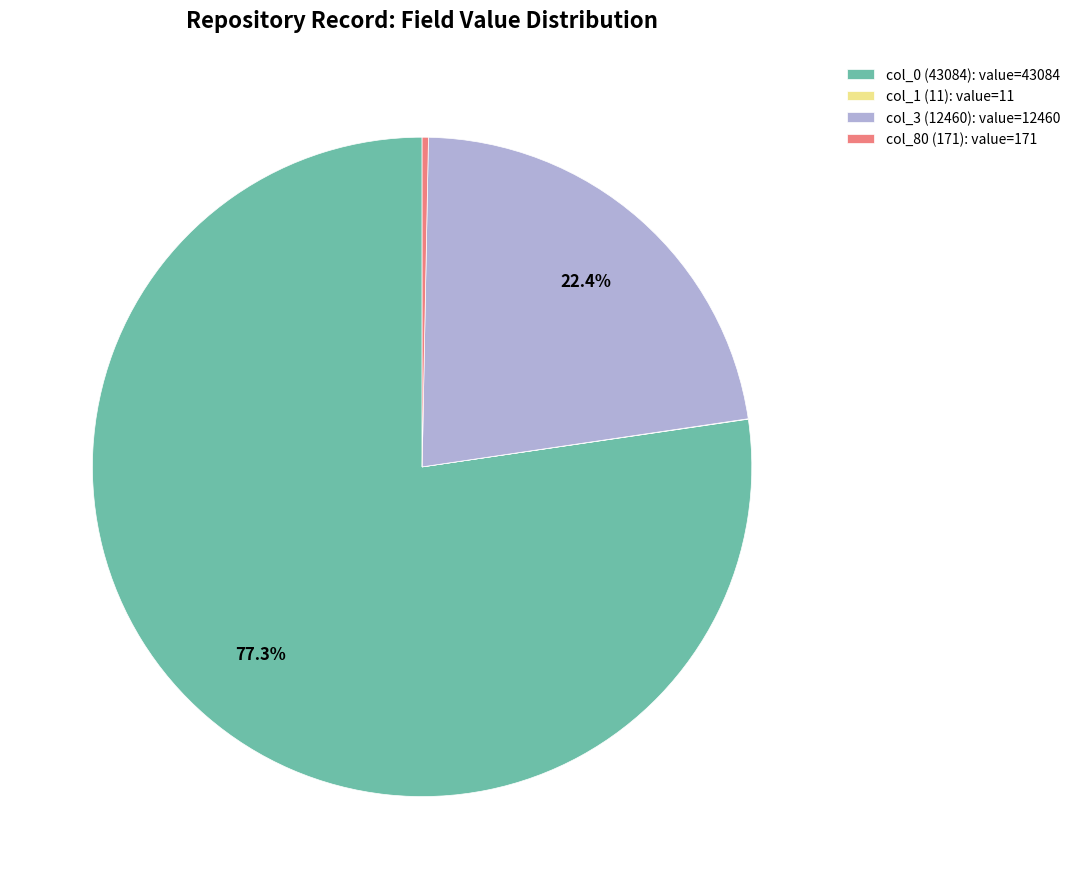

What percentage is NOT represented by col_0 (43084)?

22.7%